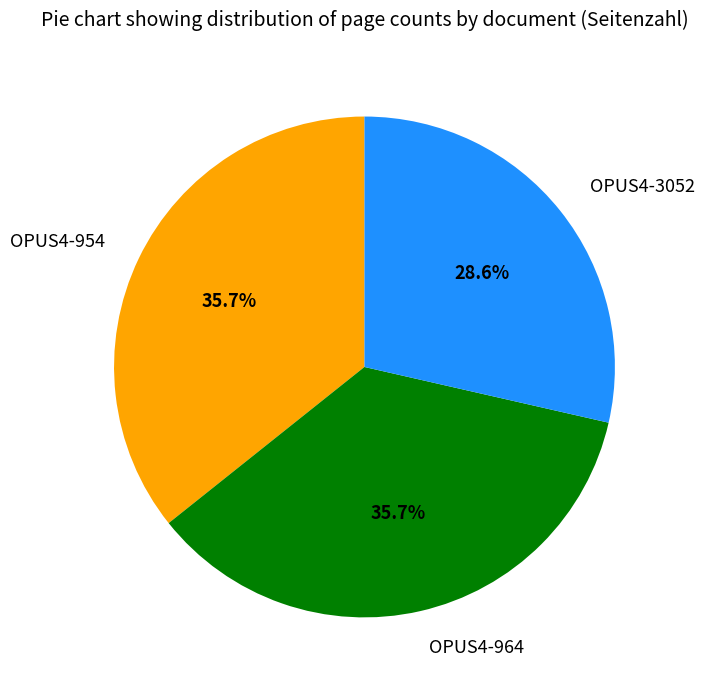

Does OPUS4-3052 account for over 50% of the chart?

No